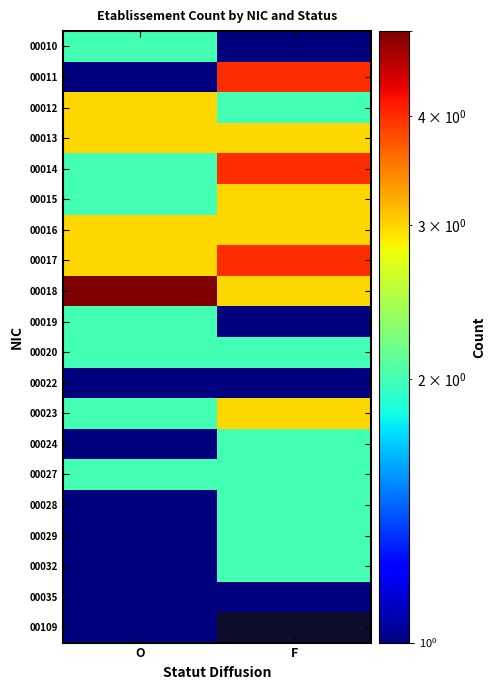

Which label corresponds to the largest value in the chart?

O